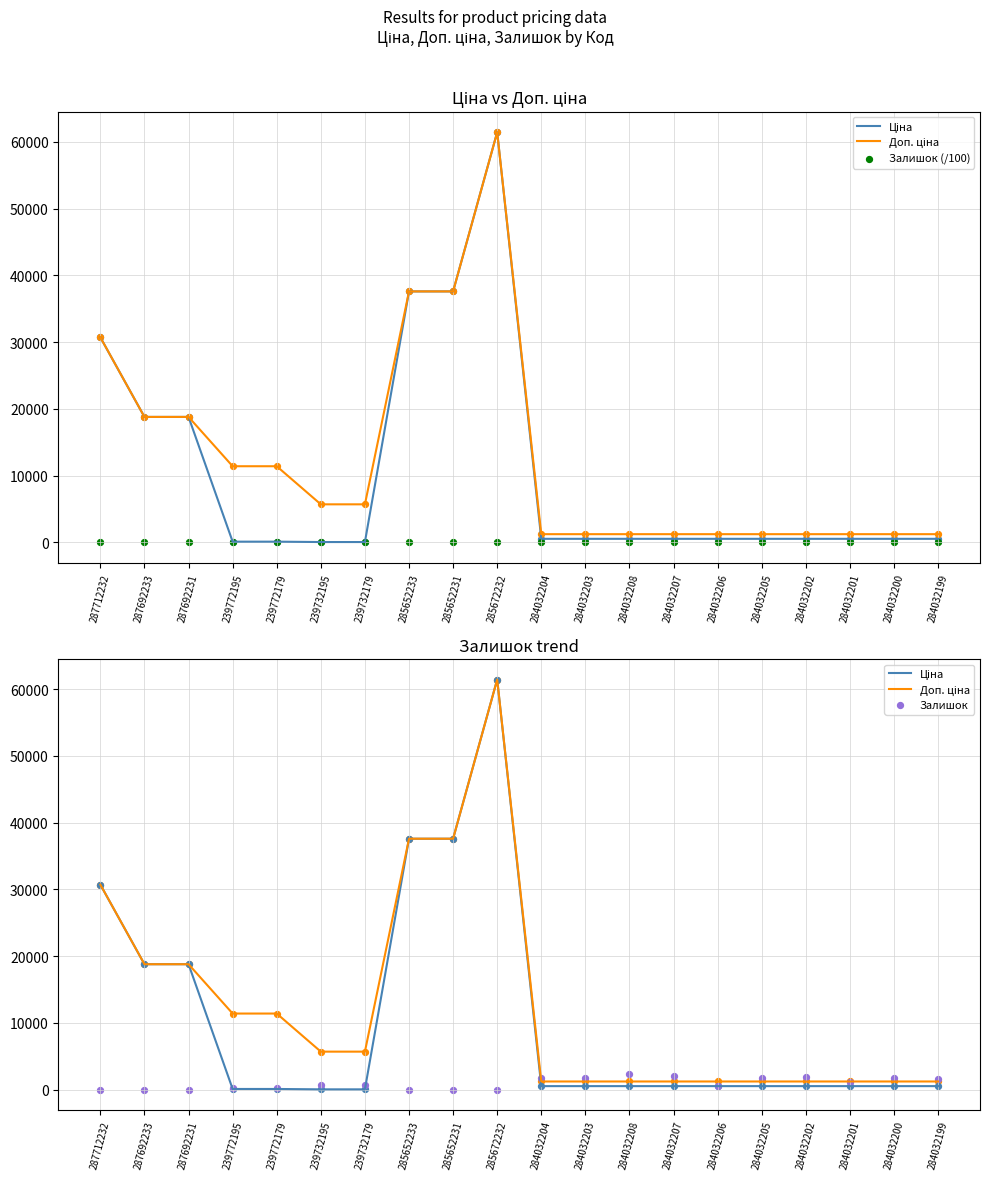

What is the total value across all series at 284032202?

3637.8